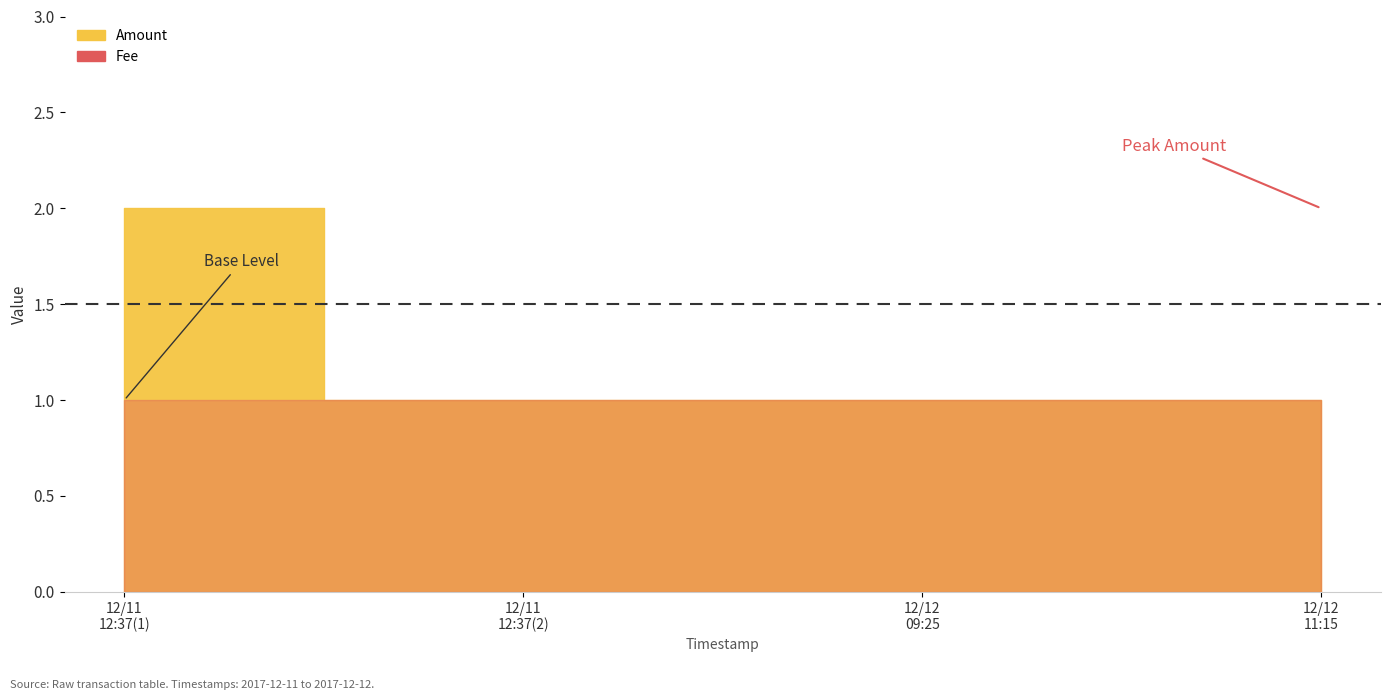

At which category does the chart reach its minimum across all series?

2017-12-11 12:37:57